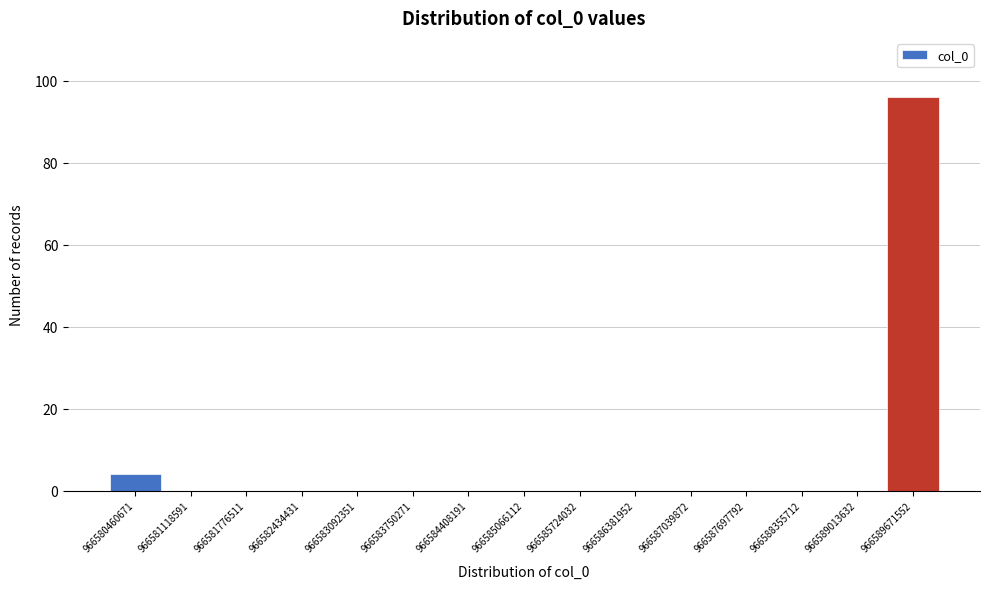

Which range on the x-axis has the tallest bar?

966589300000 to 966590000000